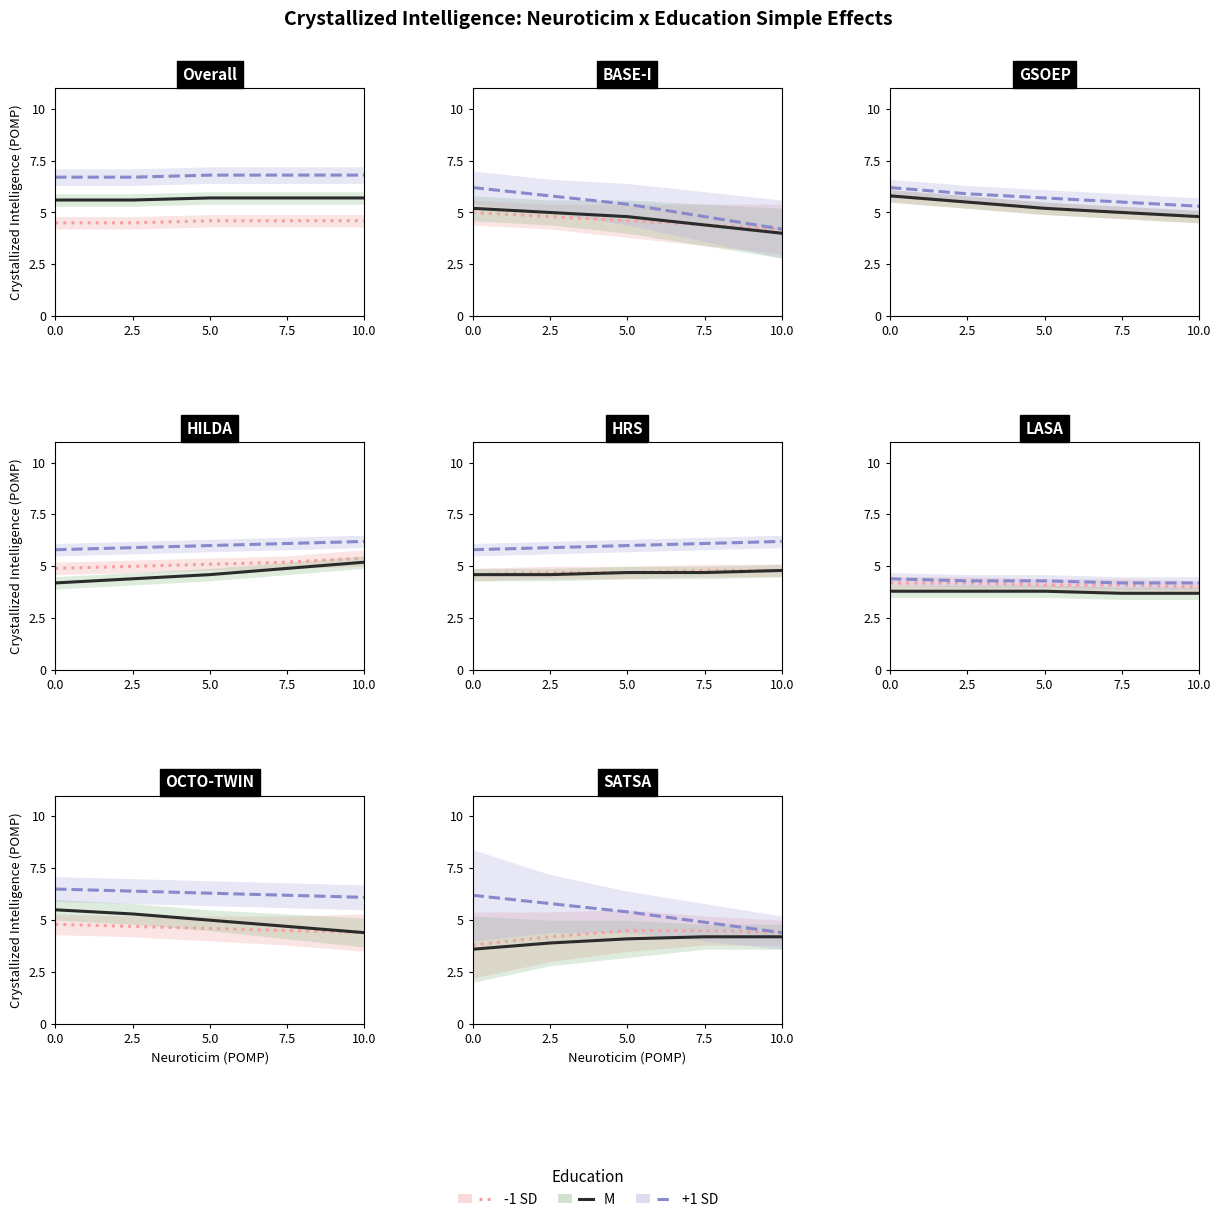

True or false: M has a value of 3.9 at 2.5.

True